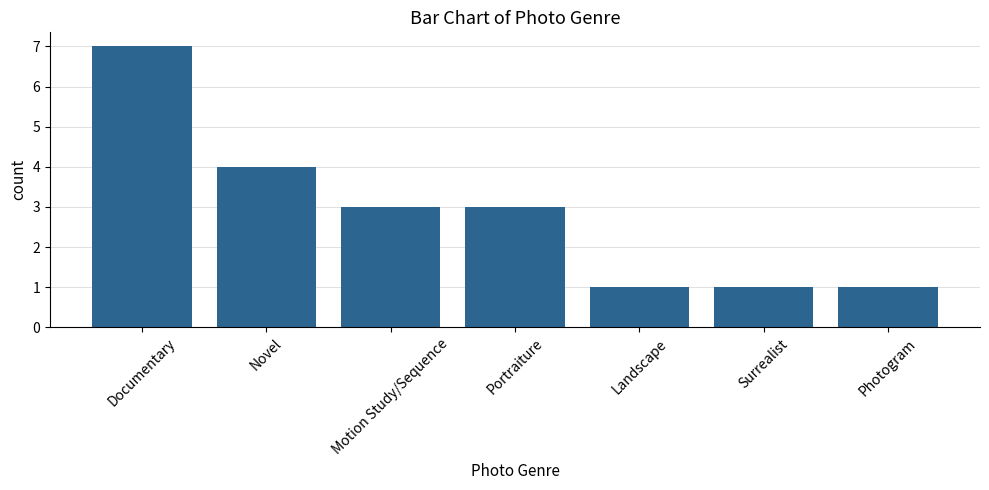

True or false: the data shows 3 at Documentary.

False